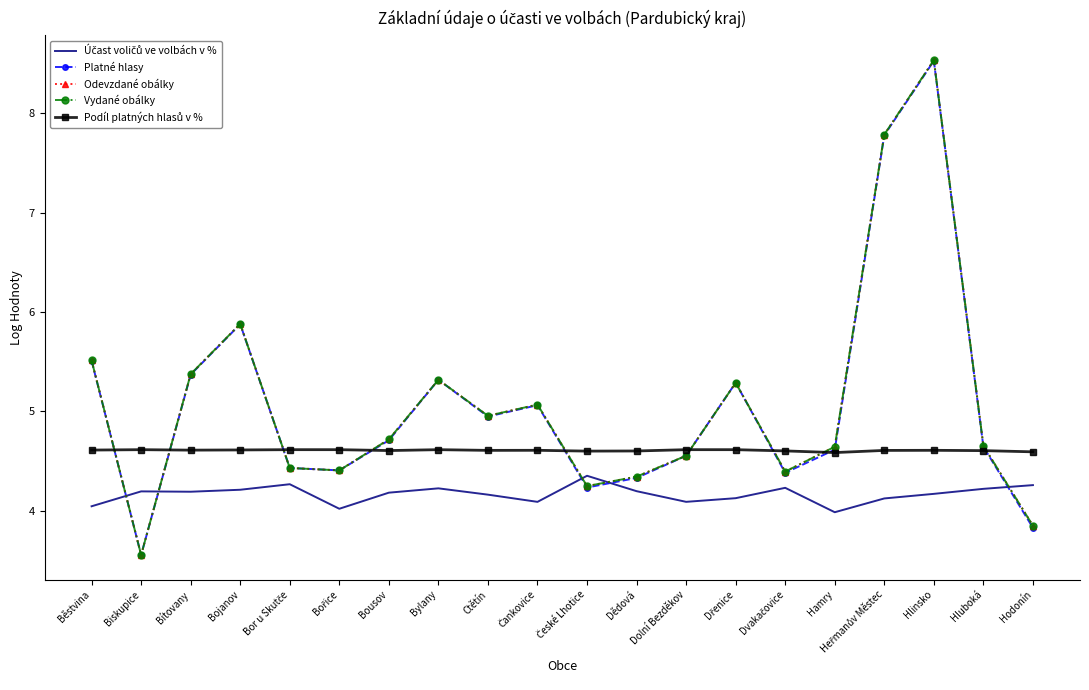

Between which two adjacent categories do Účast voličů ve volbách v % and Odevzdané obálky first intersect?

Běstvina and Biskupice